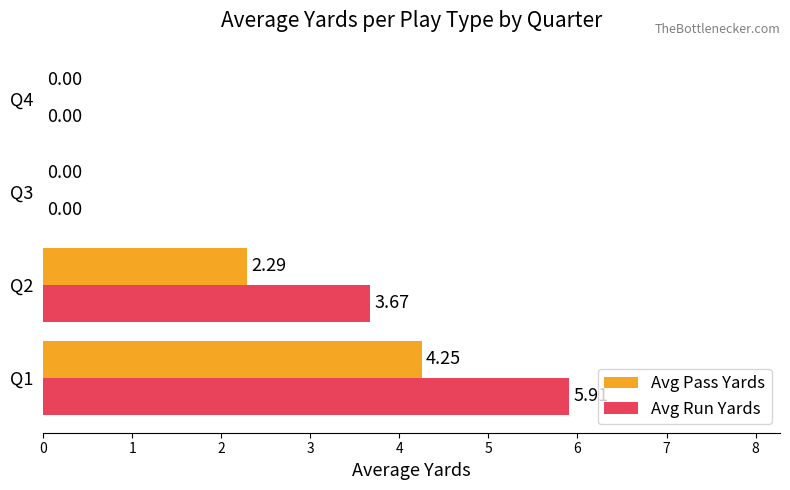

What is the sum of the Avg Pass Yards values at Q2 and Q1?

6.5